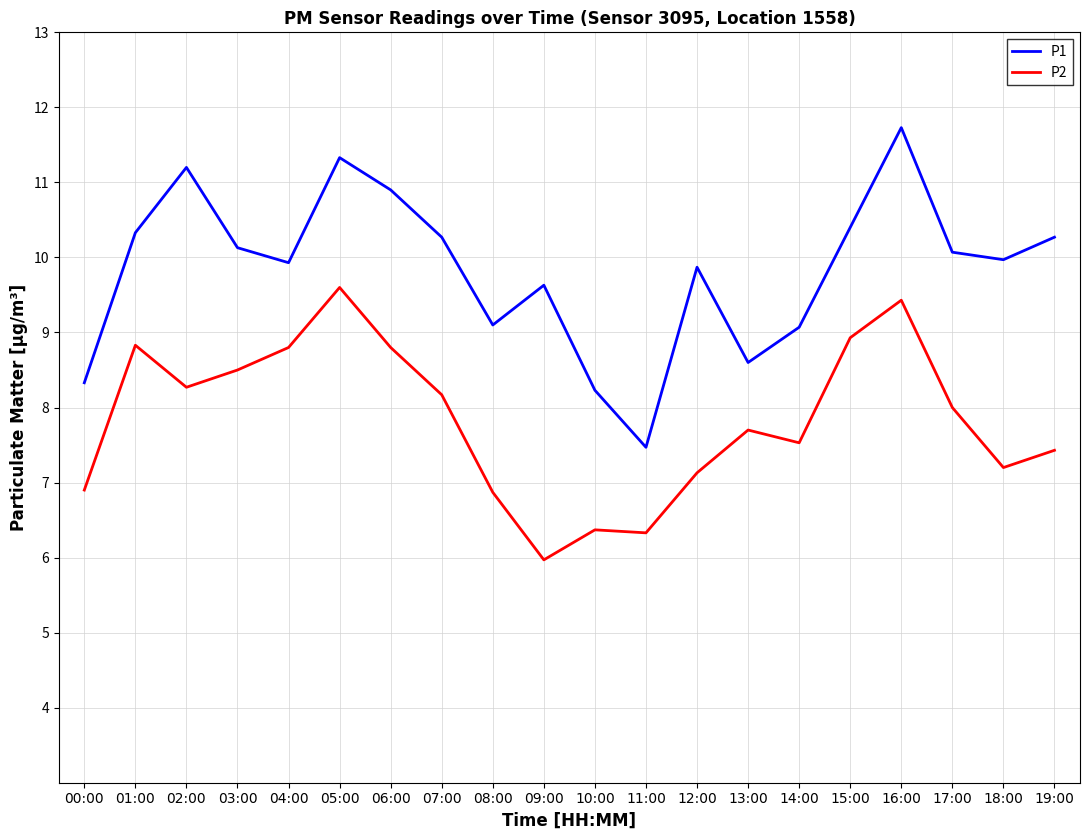

How many categories are shown in the chart?

20